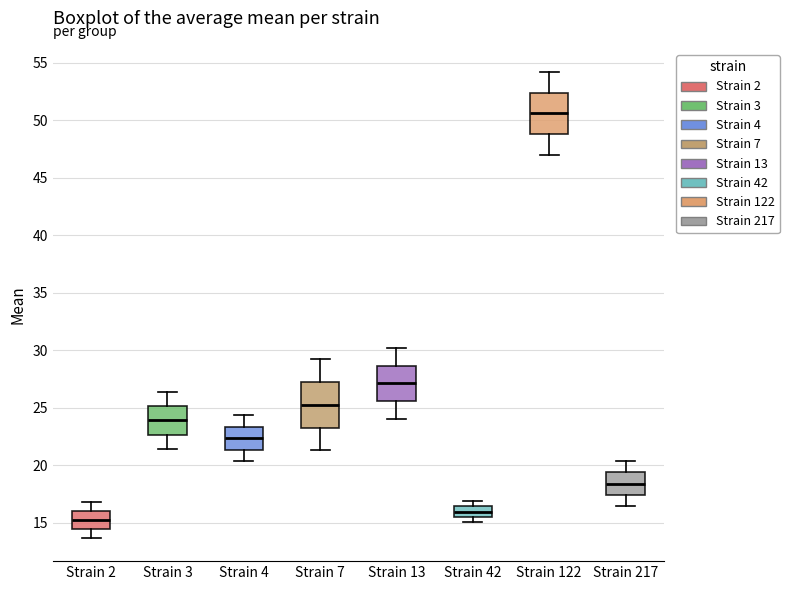

Where is the upper edge of the box for Strain 42 on the y-axis? The values are not printed on the chart, so give them approximately, as read against the axis.

16.5